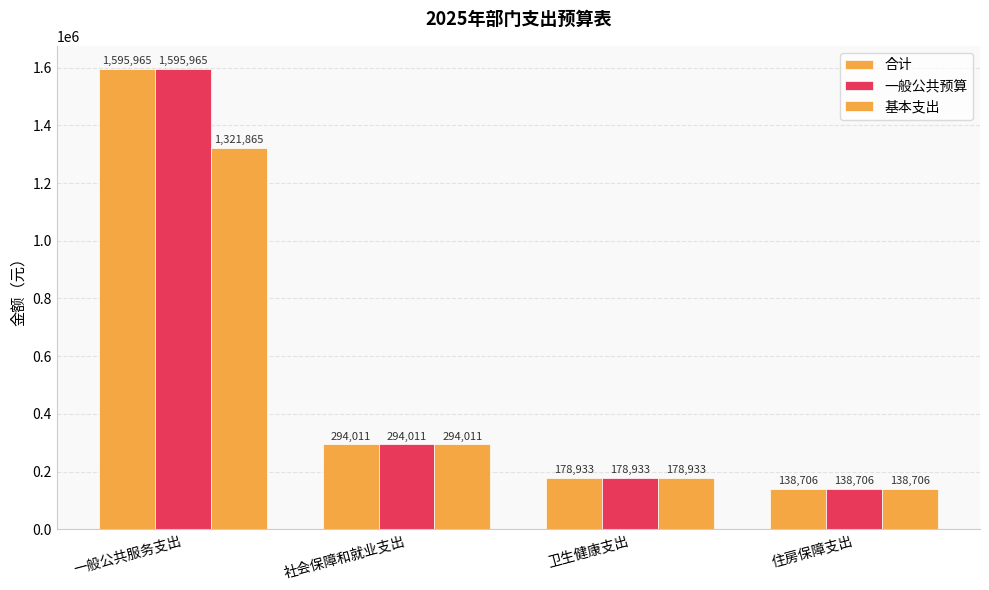

Are the bars horizontal?

No